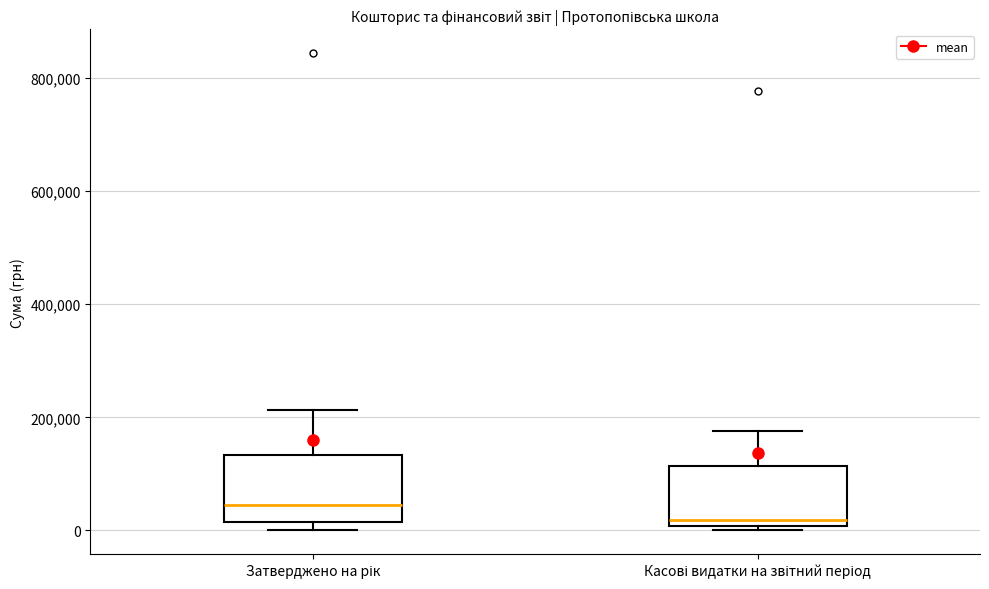

Reading left to right, transcribe this box plot: for each box, give where its median line is, the range the box spans, and where its two whiskers end, as read against the y-axis. The values are not printed on the chart, so give them approximately, as read against the axis.

Затверджено на рік: median 40000, box 20000 to 140000, whiskers 0 to 220000
Касові видатки на звітний період: median 20000, box 0 to 120000, whiskers 0 (just below the box's lower edge) to 180000